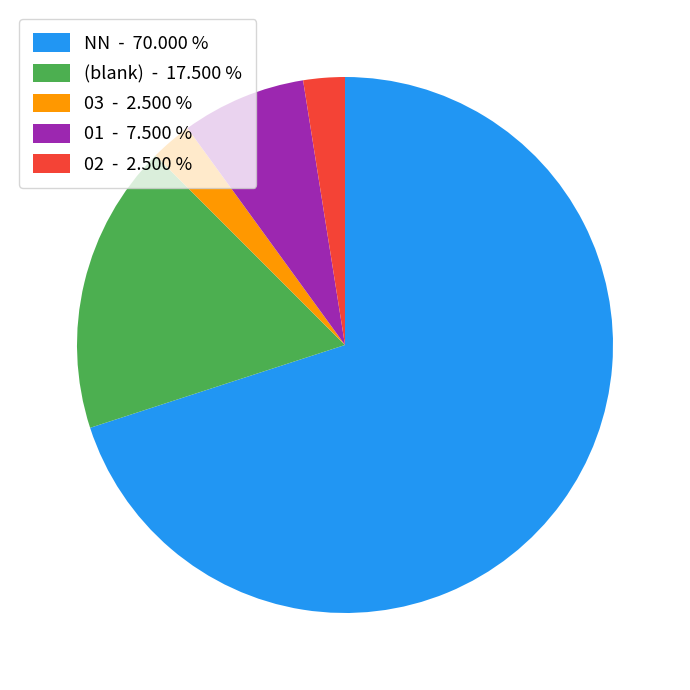

Is the sum of NN - 70.000 % and 03 - 2.500 % greater than half?

Yes